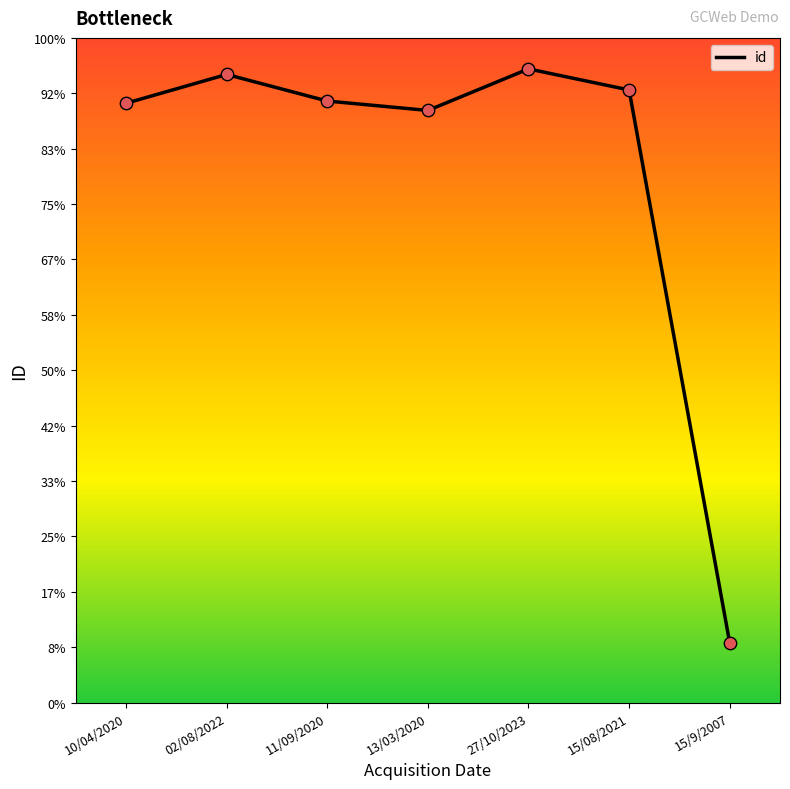

What is the change in value from 11/09/2020 to 27/10/2023?

+58